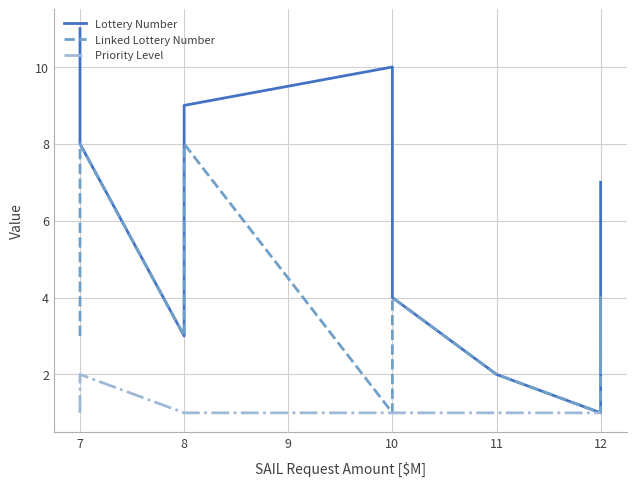

How many lines are shown in the chart?

3